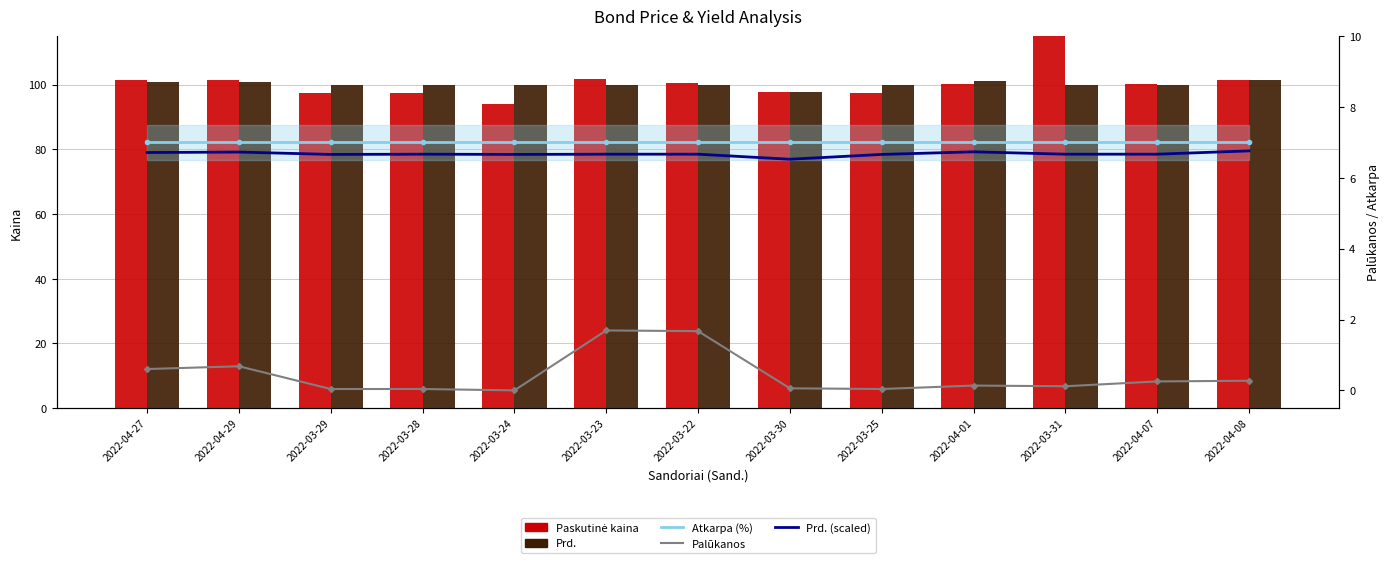

List the labels in order of Atkarpa (%) value, largest first.

2022-04-27, 2022-04-29, 2022-03-29, 2022-03-28, 2022-03-24, 2022-03-23, 2022-03-22, 2022-03-30, 2022-03-25, 2022-04-01, 2022-03-31, 2022-04-07, 2022-04-08